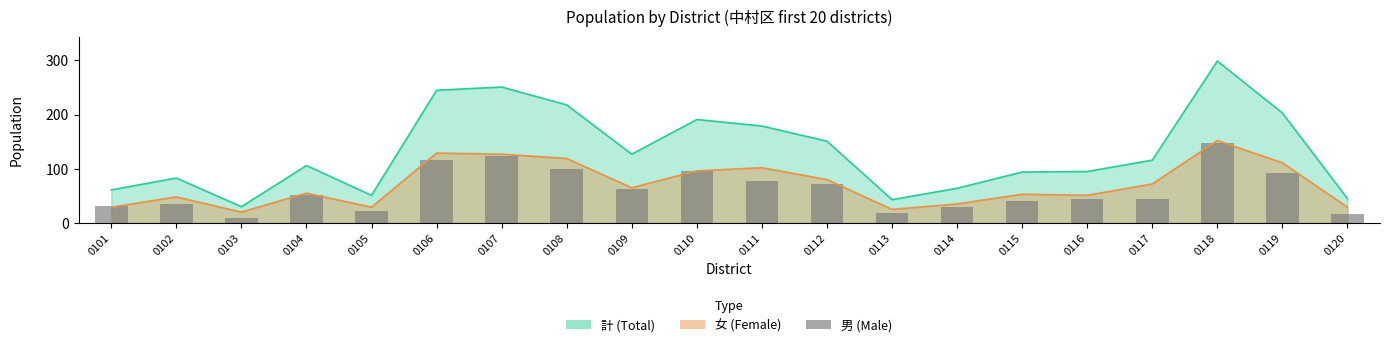

How many categories are shown in the chart?

20